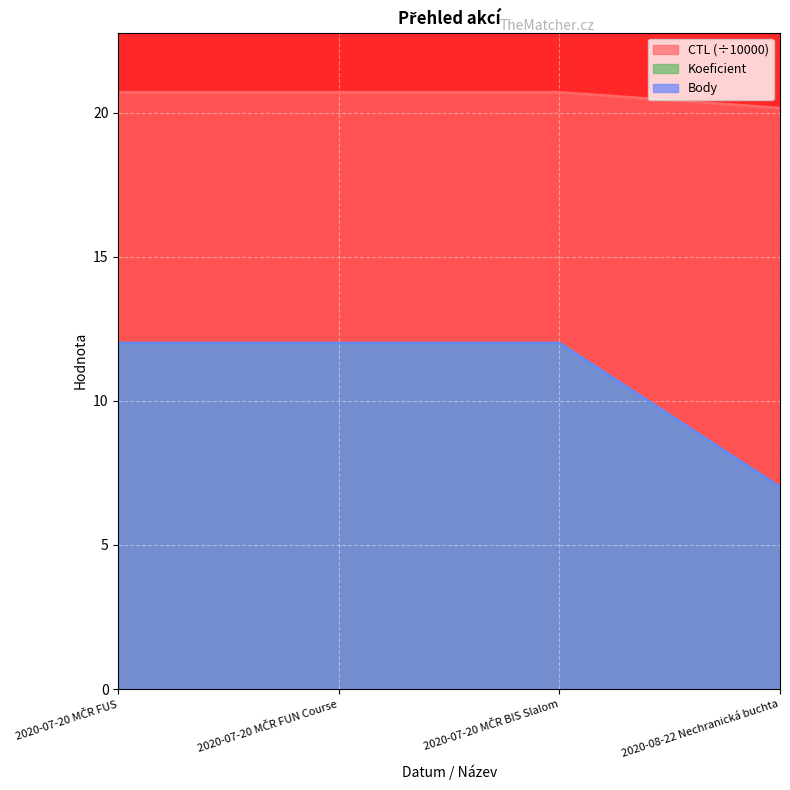

What is the label of the 4th point from the right?

2020-07-20 MČR FUS